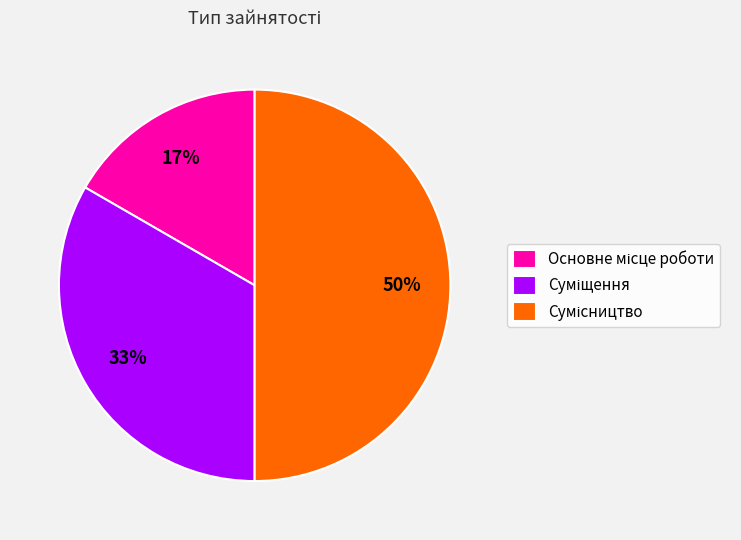

How many segments does this pie chart have?

3